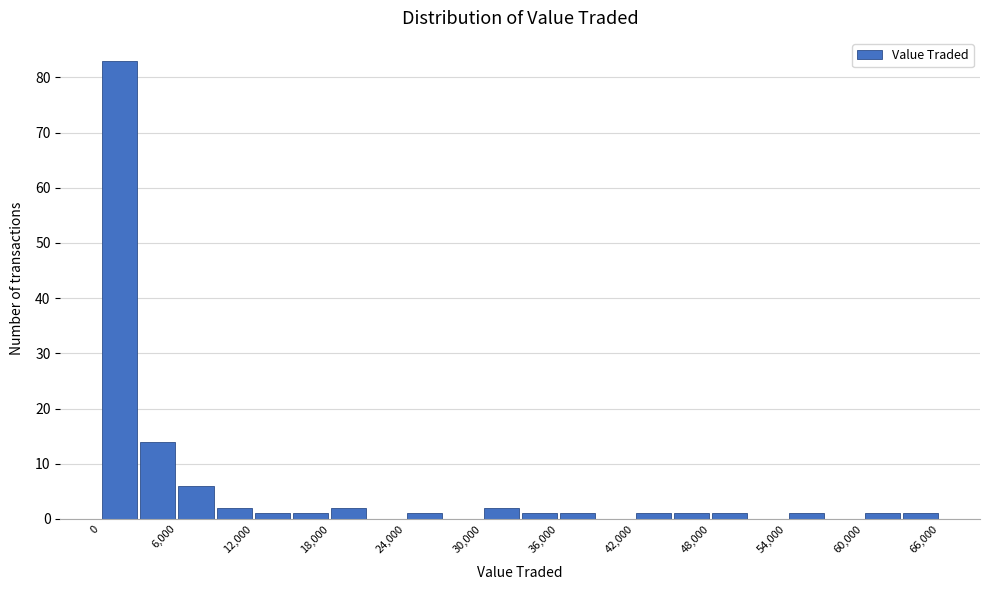

Read against the x-axis, roughly where is the centre of the tallest bar?

2000